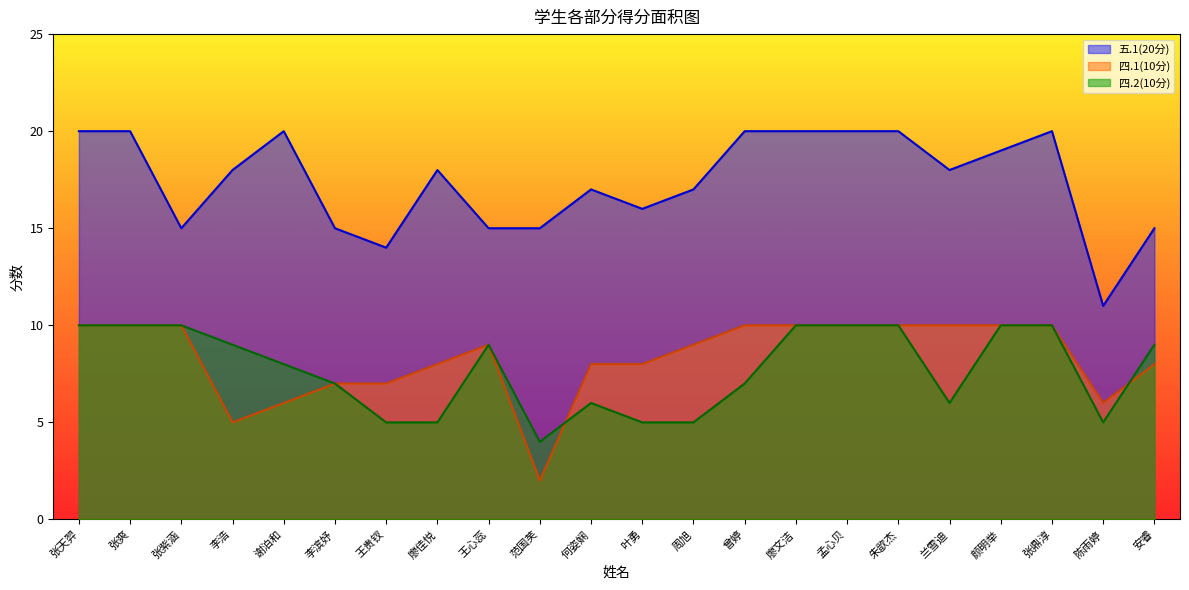

What is the total value across all series at 张鼎淳?

40